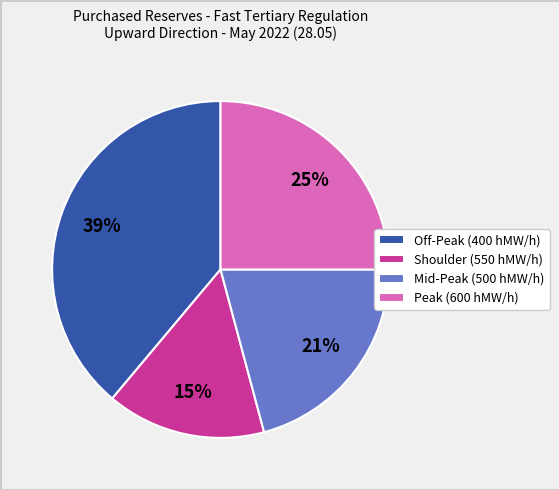

How many segments does this pie chart have?

4